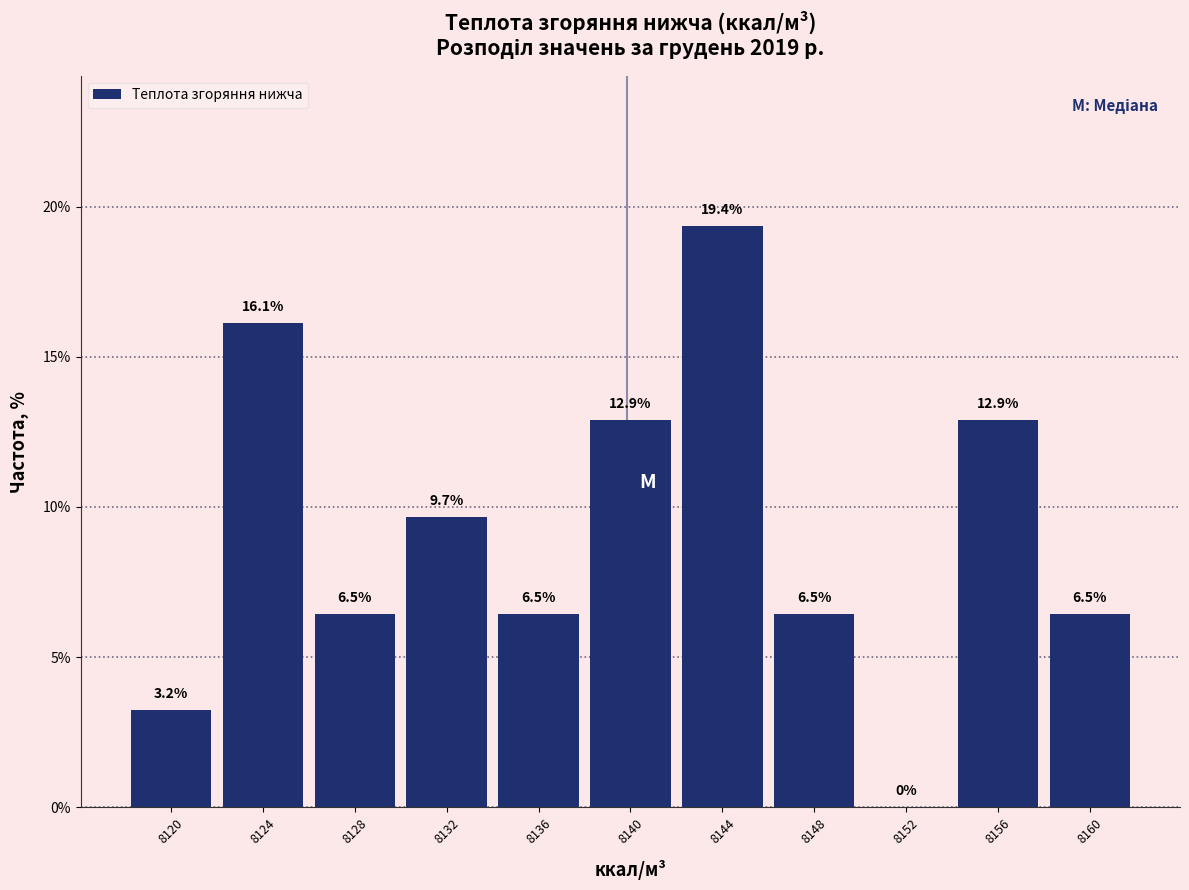

Which range on the x-axis has the tallest bar?

8142 to 8146